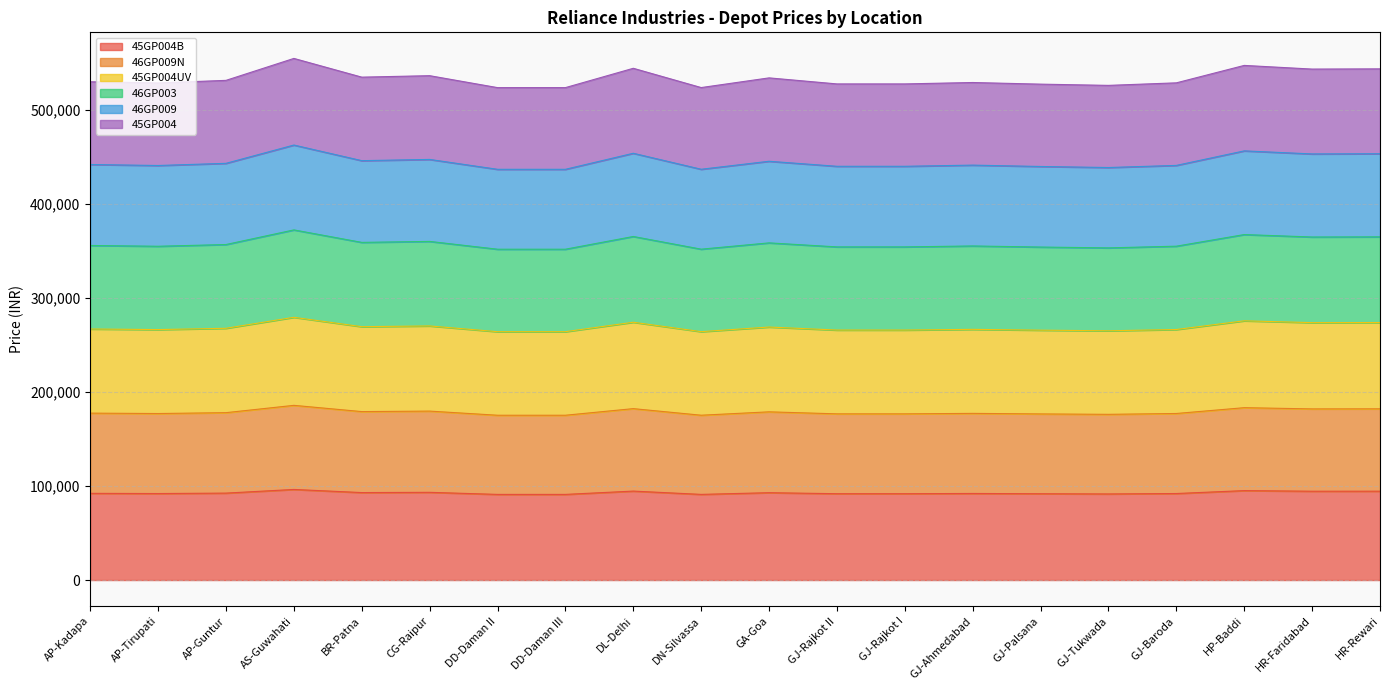

What is the label of the 4th point from the left?

AS-Guwahati